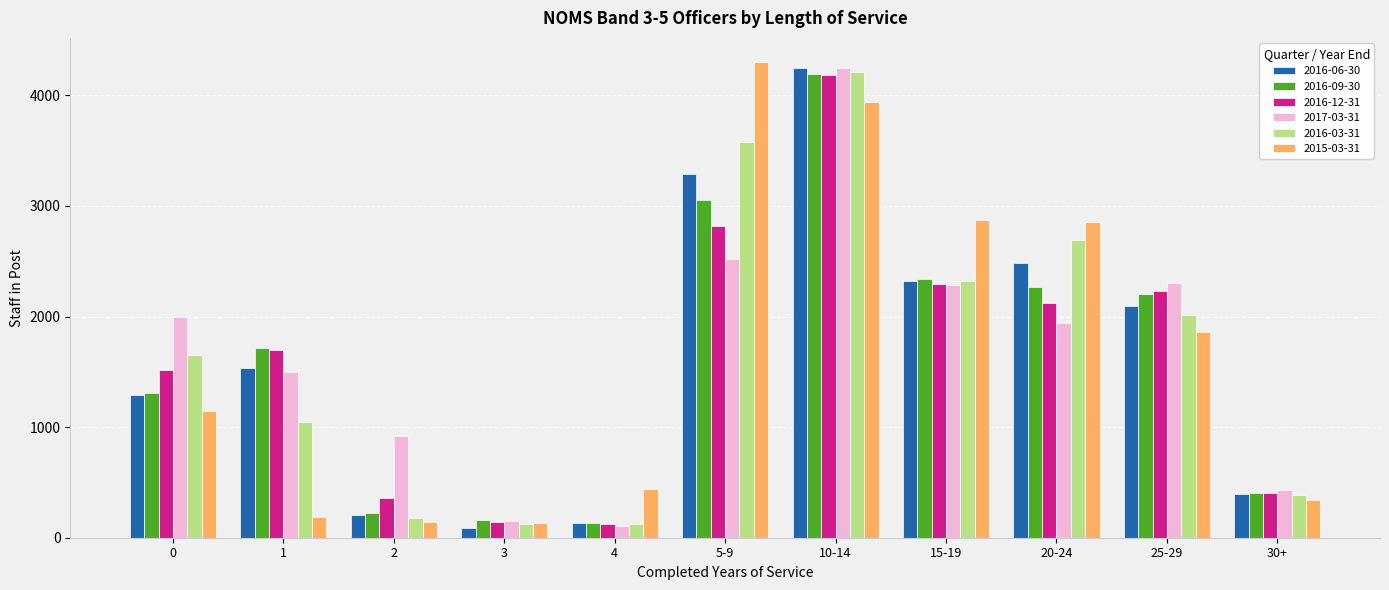

What is the difference between the maximum and minimum values in the 2016-06-30 series?

4154.9